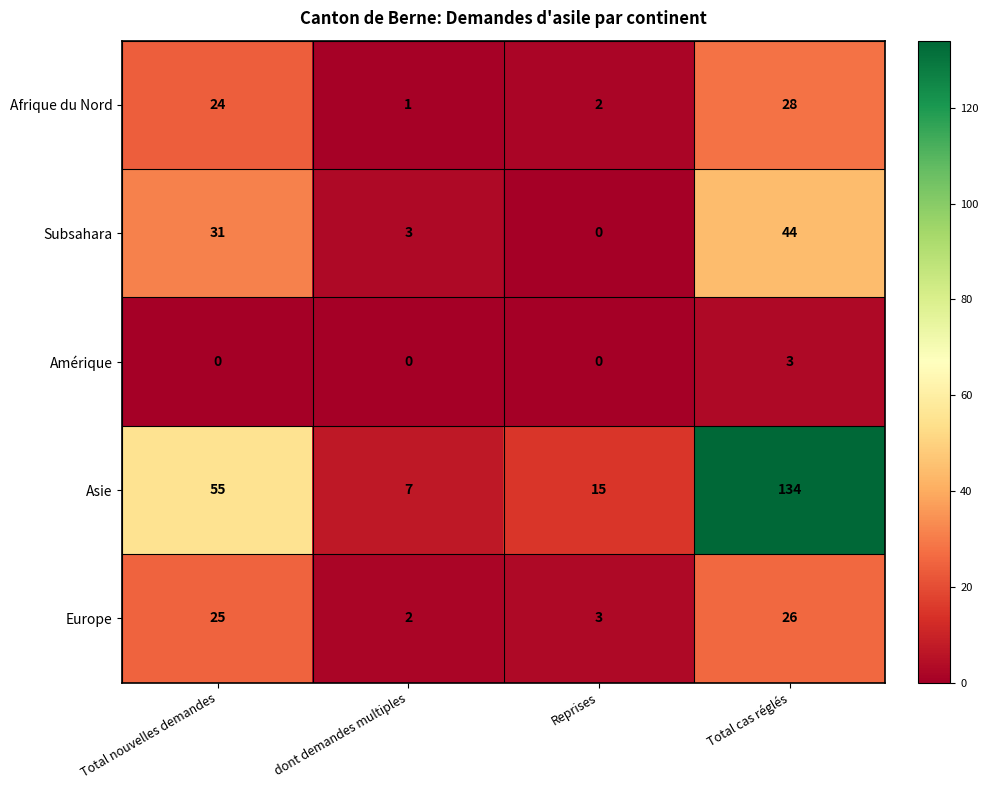

The value of Subsahara at dont demandes multiples is 1. True or false?

False